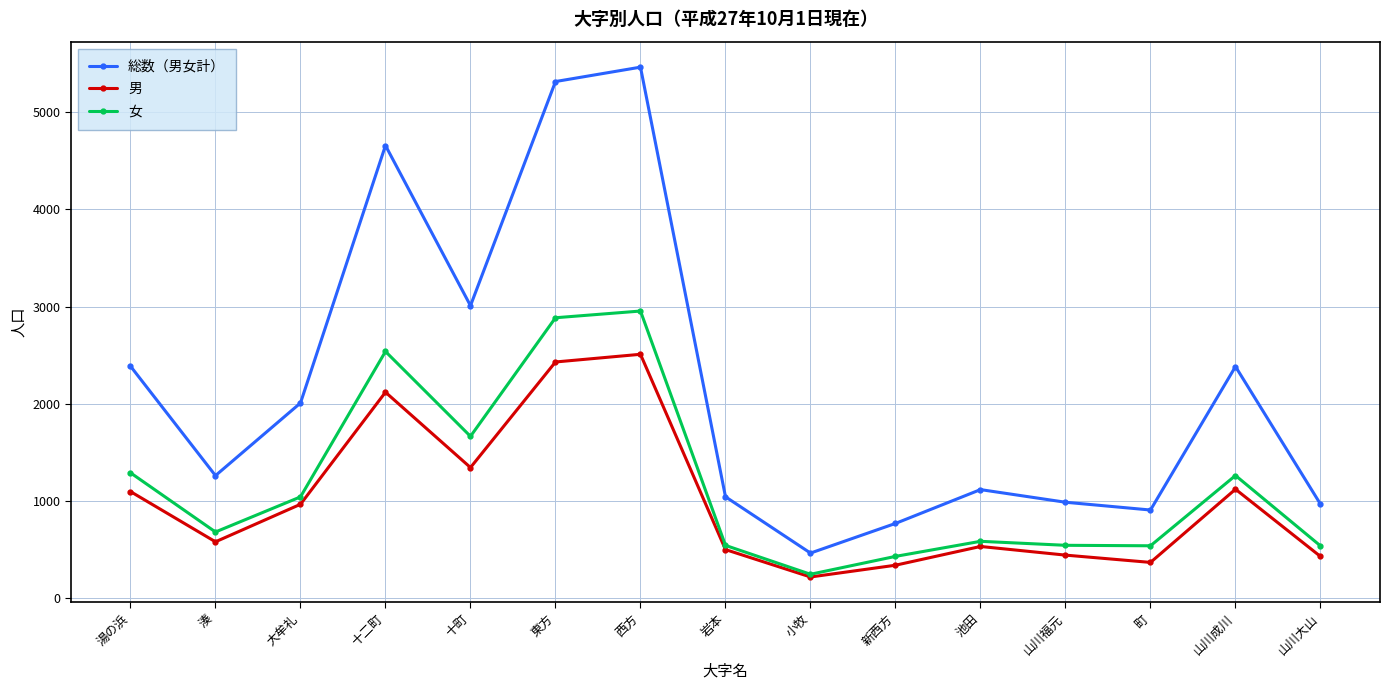

How many interior local valleys does the 総数（男女計） series have?

4